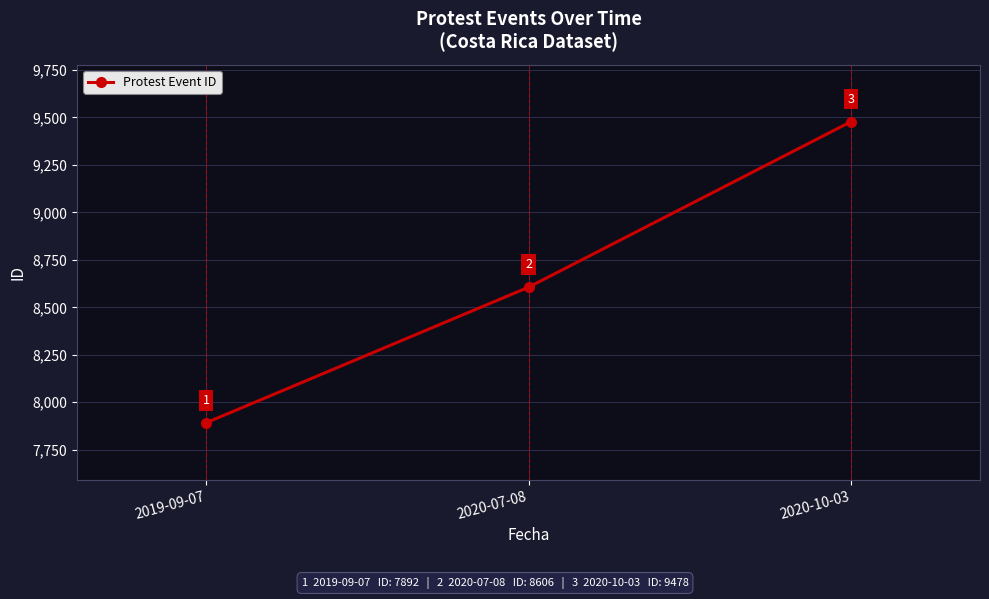

What is the sum of the values at 2020-10-03 and 2019-09-07?

17370